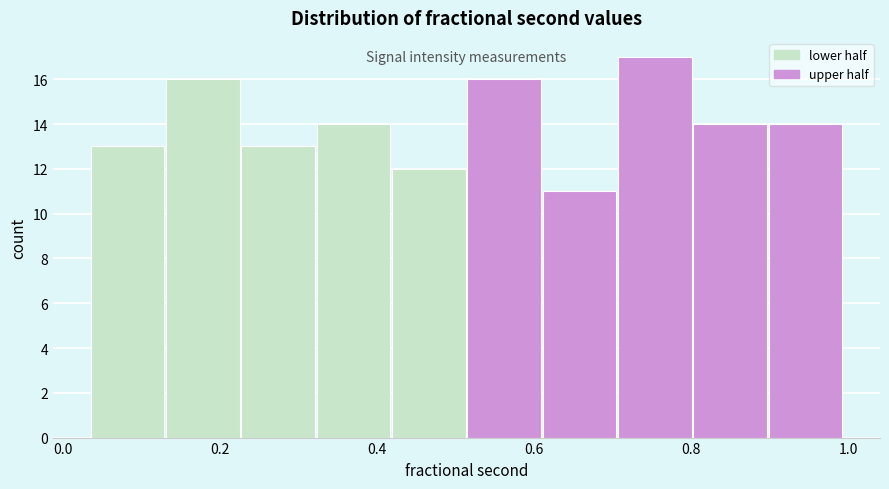

Over which range of the x-axis is the bar tallest?

0.70 to 0.80